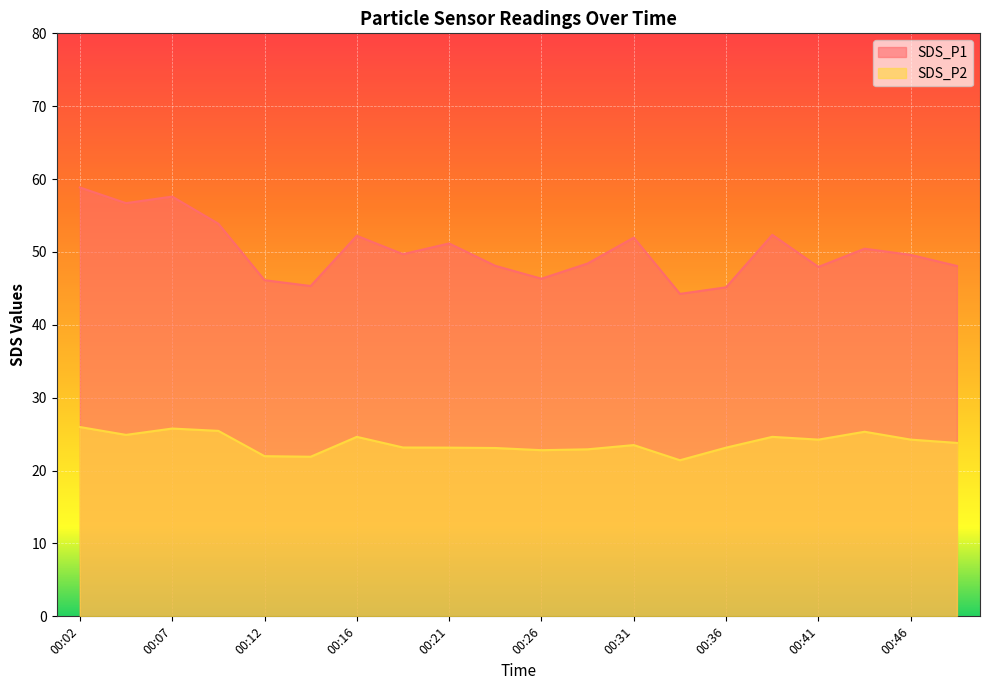

Reading left to right, extract all data points from this chart.

SDS_P1: 00:02=58.9	00:04=56.7	00:07=57.6	00:09=53.9	00:12=46.1	00:14=45.3	00:16=52.2	00:19=49.7	00:21=51.2	00:24=48.1	00:26=46.3	00:29=48.4	00:31=52.0	00:34=44.2	00:36=45.1	00:38=52.4	00:41=48.0	00:43=50.5	00:46=49.6	00:48=48.1
SDS_P2: 00:02=26.0	00:04=24.9	00:07=25.8	00:09=25.4	00:12=22.0	00:14=21.9	00:16=24.6	00:19=23.2	00:21=23.1	00:24=23.1	00:26=22.8	00:29=22.9	00:31=23.5	00:34=21.4	00:36=23.1	00:38=24.6	00:41=24.2	00:43=25.3	00:46=24.2	00:48=23.8